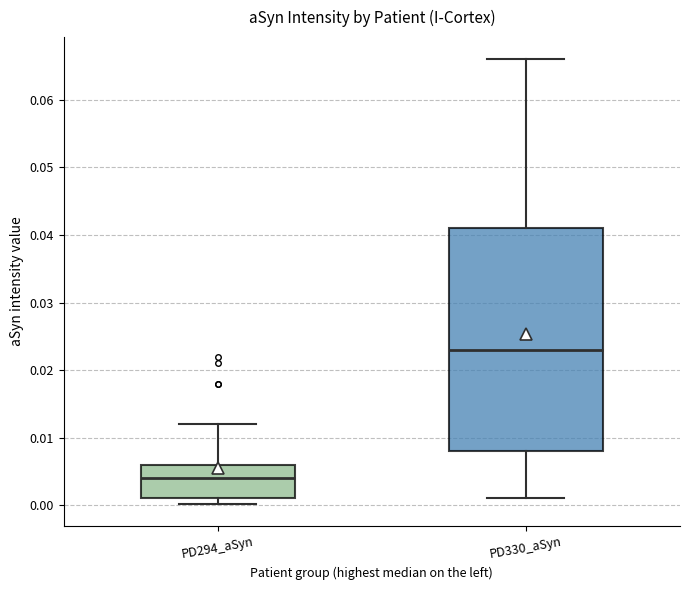

Where is the upper edge of the box for PD294_aSyn on the y-axis? The values are not printed on the chart, so give them approximately, as read against the axis.

0.006